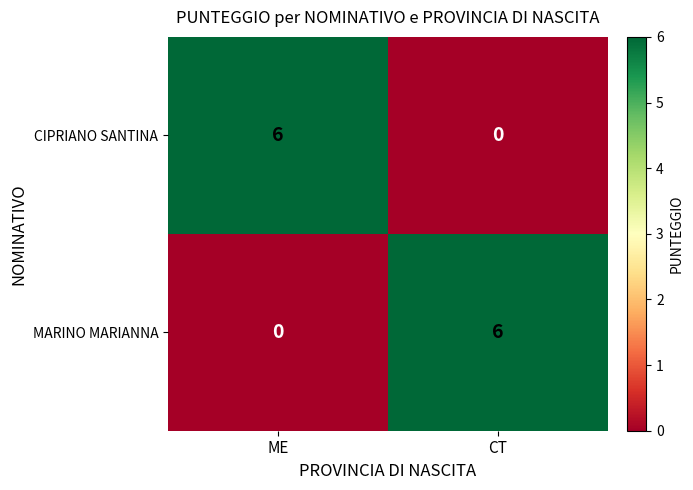

Is it true that CIPRIANO SANTINA equals 9 at ME?

False